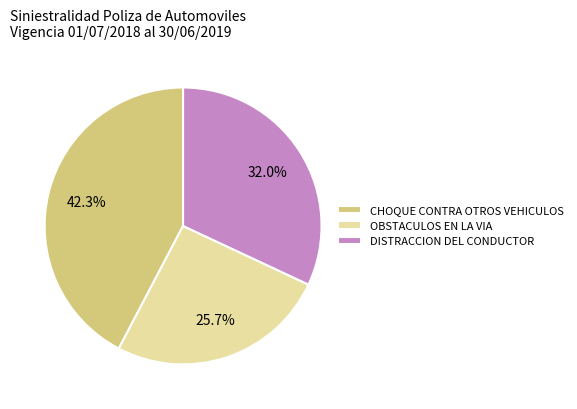

Do DISTRACCION DEL CONDUCTOR and OBSTACULOS EN LA VIA together represent more than half of the pie?

Yes